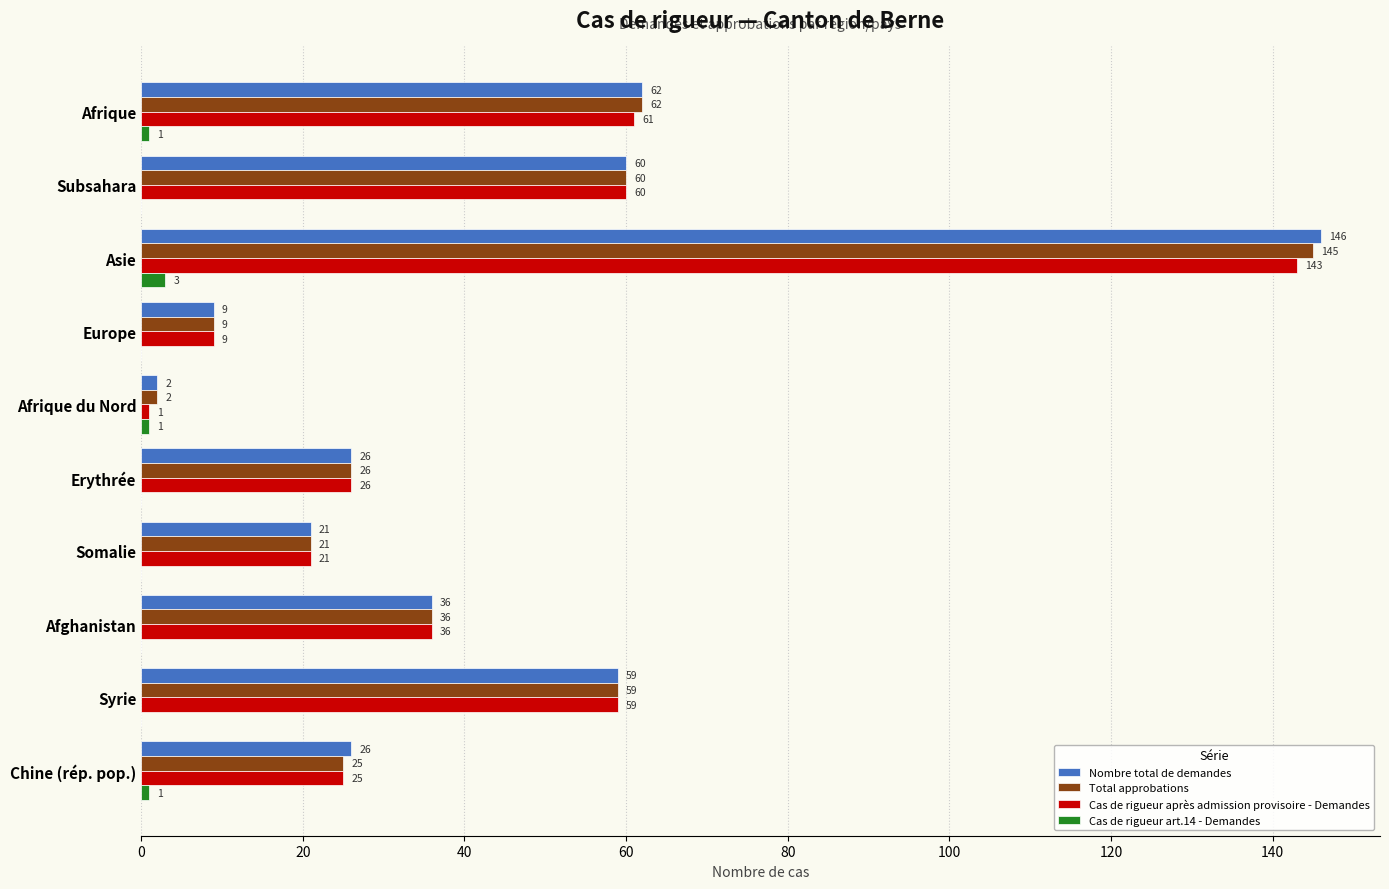

Which series has the largest total across all categories?

Nombre total de demandes